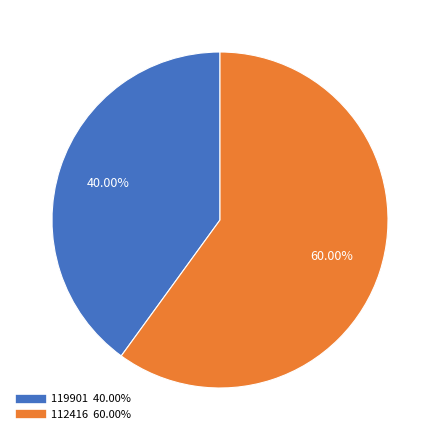

Count the number of slices in the pie.

2